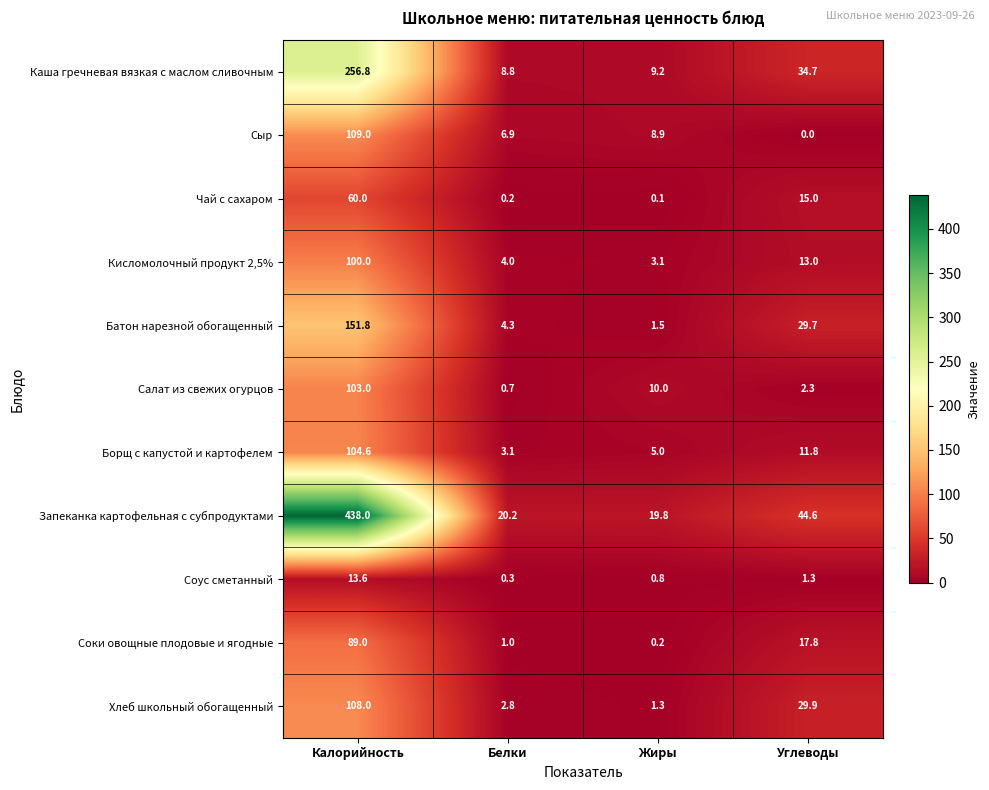

What is the difference between the Соки овощные плодовые и ягодные values at Белки and Углеводы?

16.8